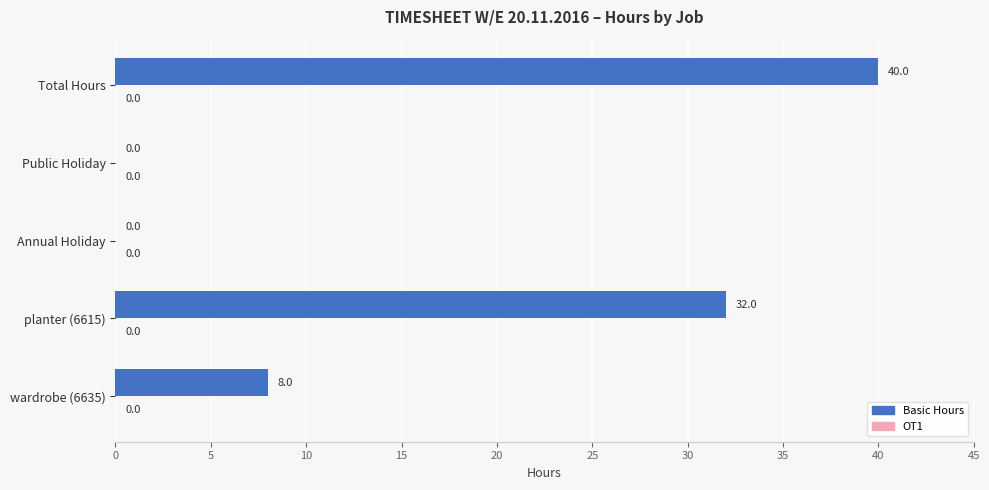

Reading bottom to top, what are all the values shown in this chart?

wardrobe (6635)=8	planter (6615)=32	Annual Holiday=0	Public Holiday=0	Total Hours=40